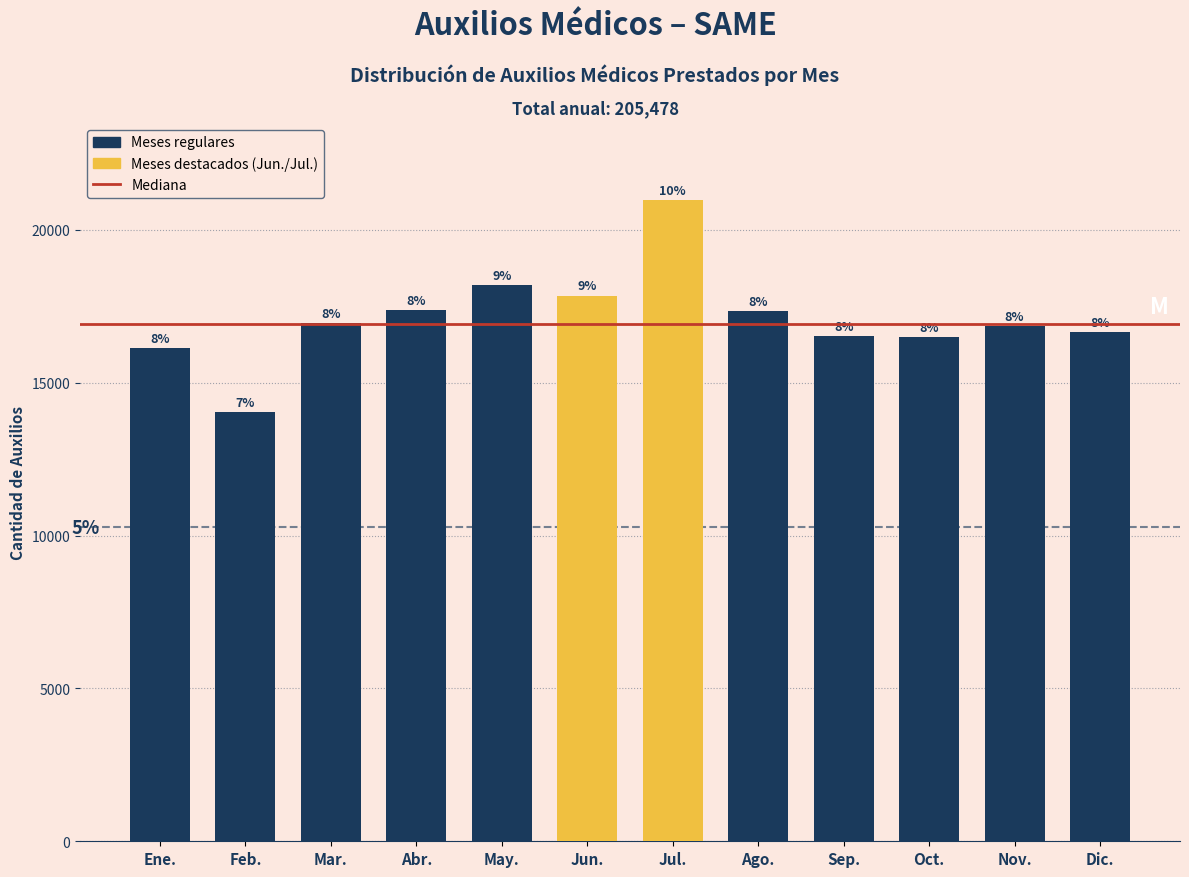

Are the bars horizontal?

No